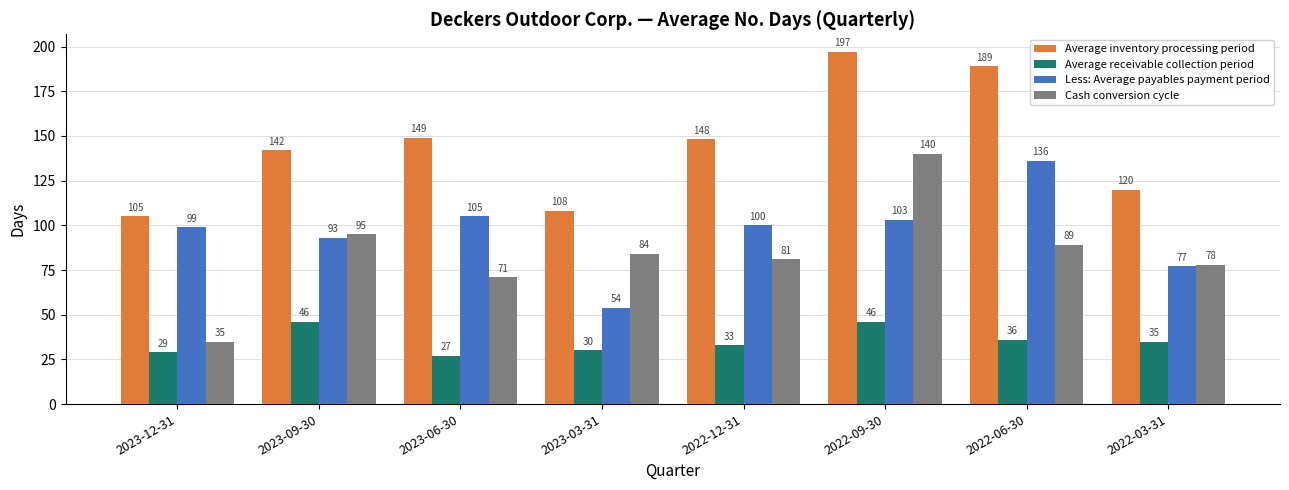

At which label does Average receivable collection period first exceed 35?

2023-09-30